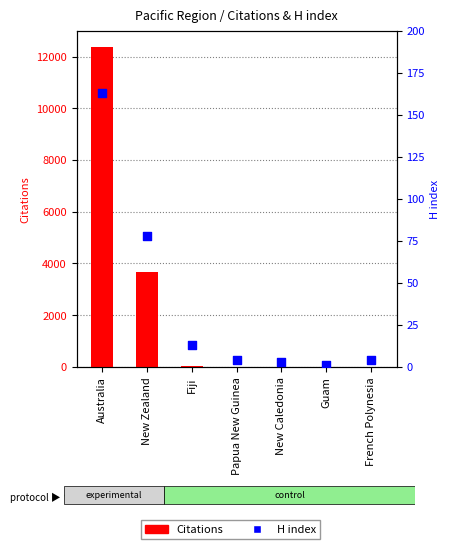

Which series reaches the maximum Y coordinate?

Citations